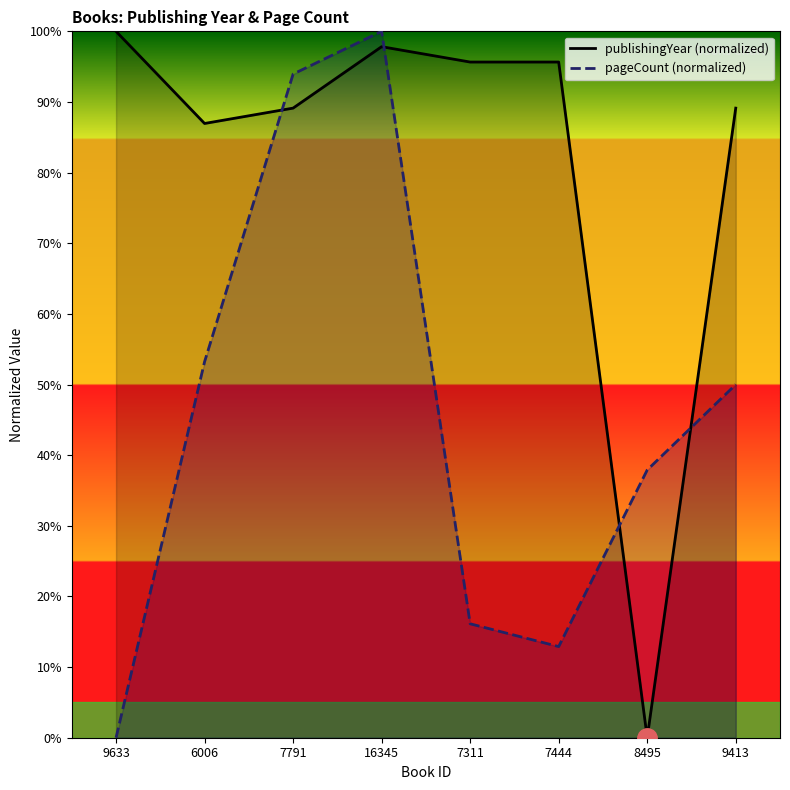

Does the chart have visible grid lines?

No